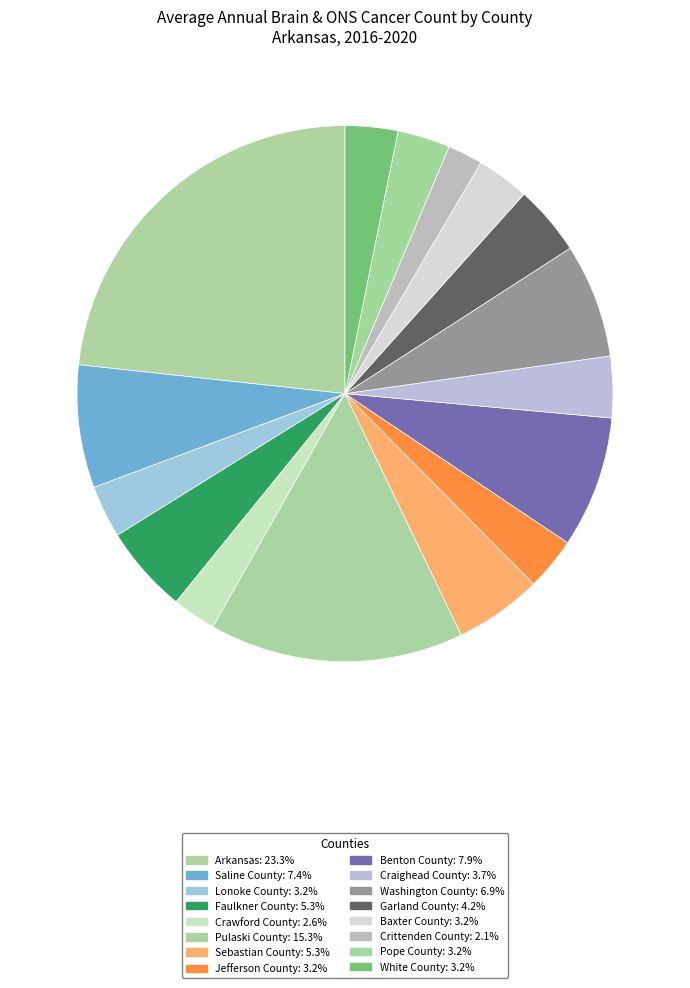

What percentage is the White County slice, to the nearest percent?

3%